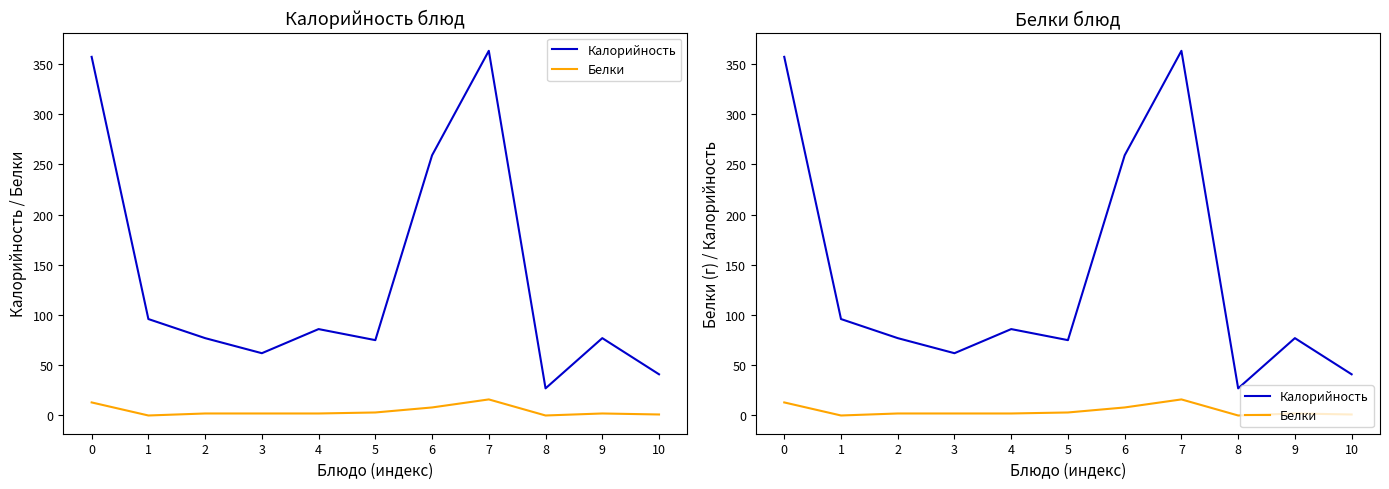

How many lines are shown in the chart?

2